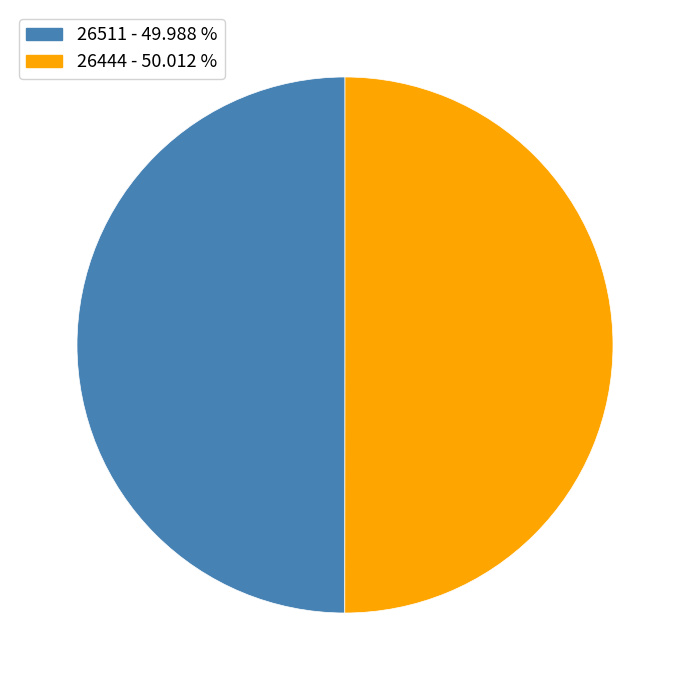

What is the ratio of the value at 26444 to the value at 26511?

1.0